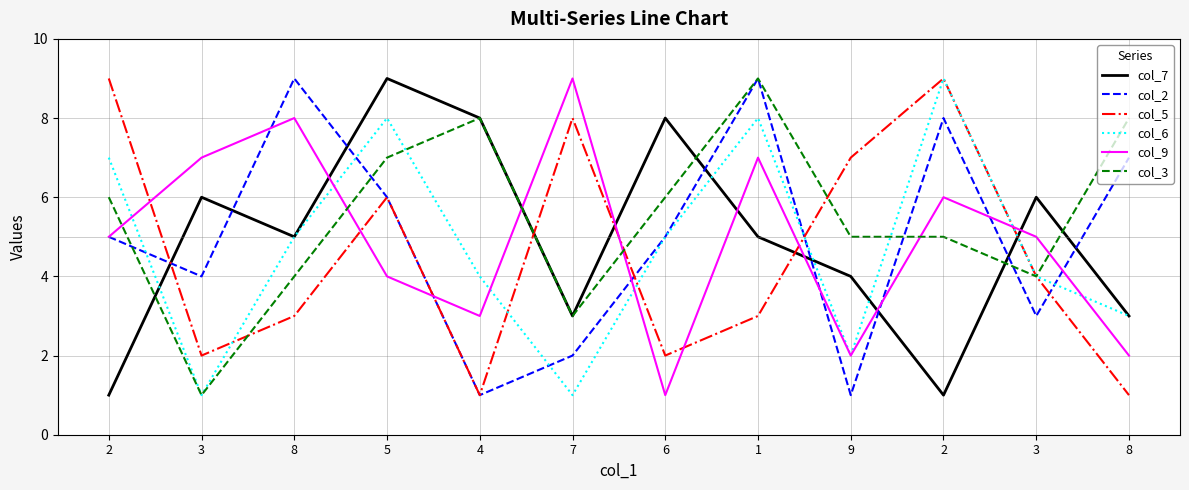

What is the average value of the col_3 series?

6